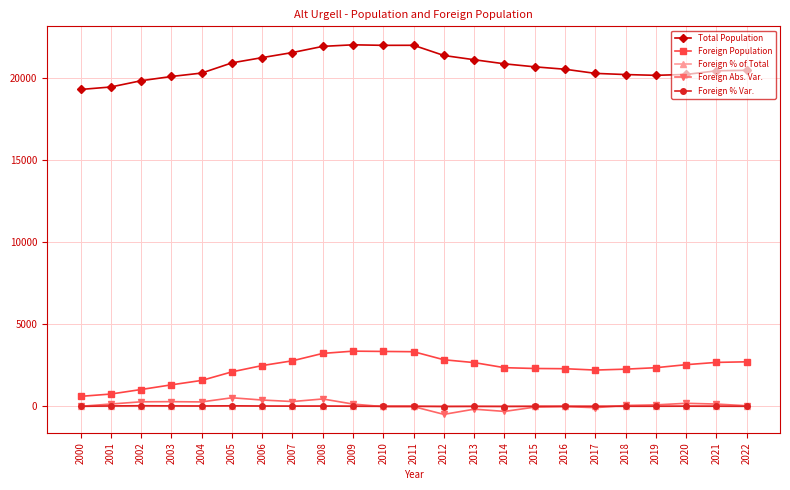

The value of Foreign Population at 2010 is 4744.0. True or false?

False